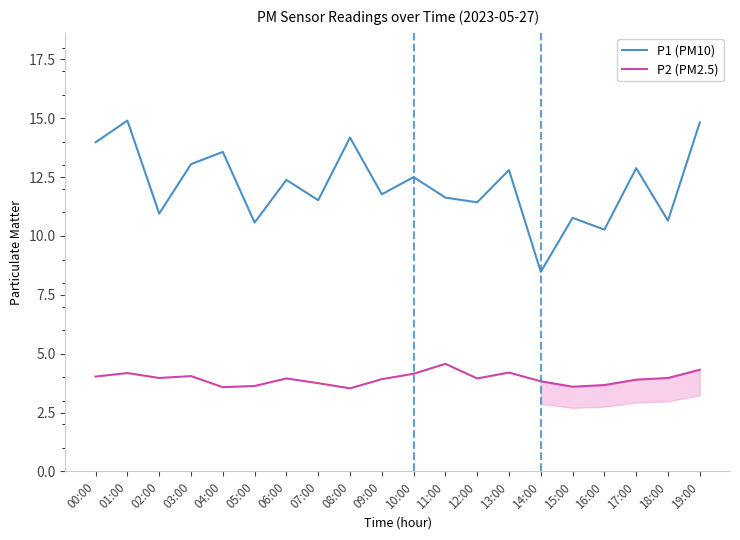

What is the spread (max minus min) of values at 05:00?

6.9